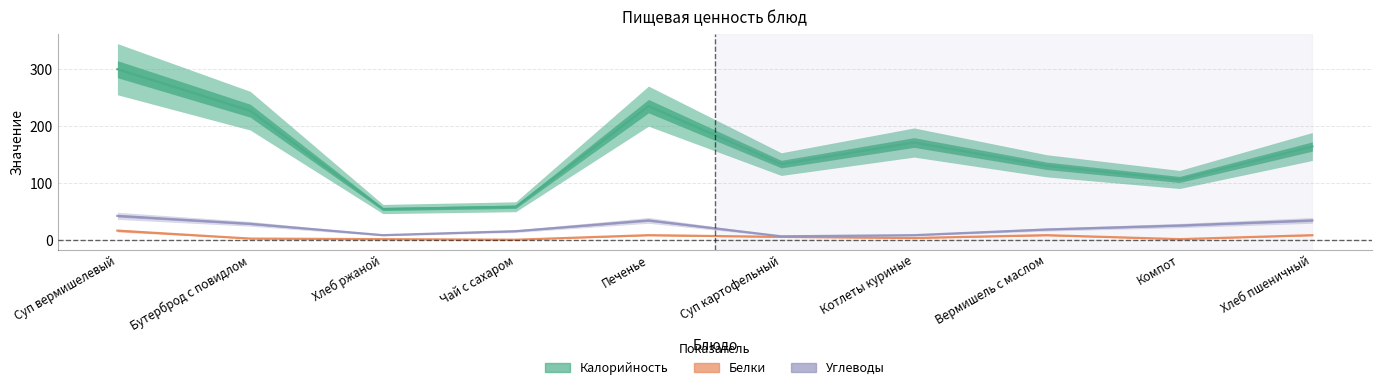

True or false: Белки and Углеводы cross at least once.

False